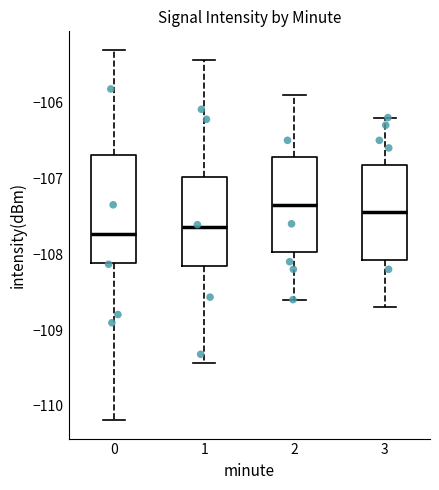

Reading left to right, read every box against the y-axis: the position of its median line, the range the box covers, and the ends of its whiskers. The values are not printed on the chart, so give them approximately, as read against the axis.

0: median -107.7, box -108.1 to -106.7, whiskers -110.2 to -105.3
1: median -107.6, box -108.1 to -107.0, whiskers -109.4 to -105.4
2: median -107.3, box -108.0 to -106.7, whiskers -108.6 to -105.9
3: median -107.4, box -108.1 to -106.8, whiskers -108.7 to -106.2